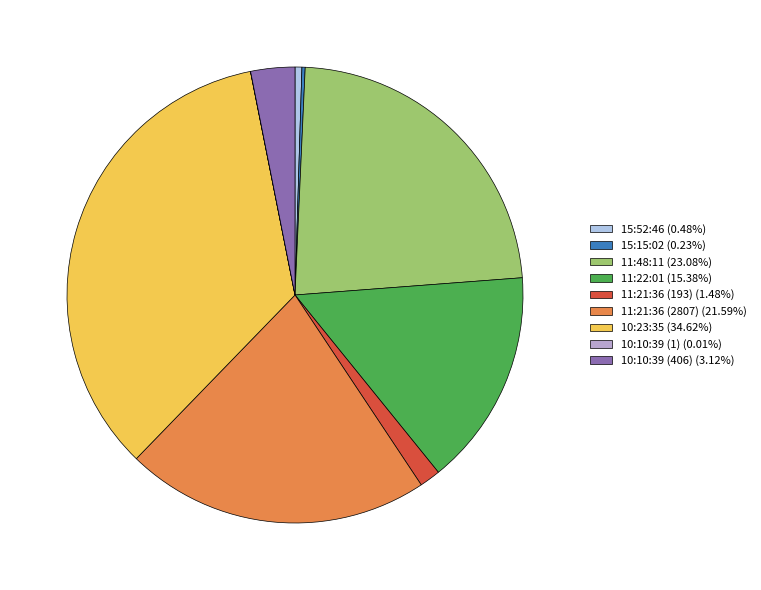

Do 11:48:11 (23.08%) and 11:21:36 (193) (1.48%) together represent more than half of the pie?

No